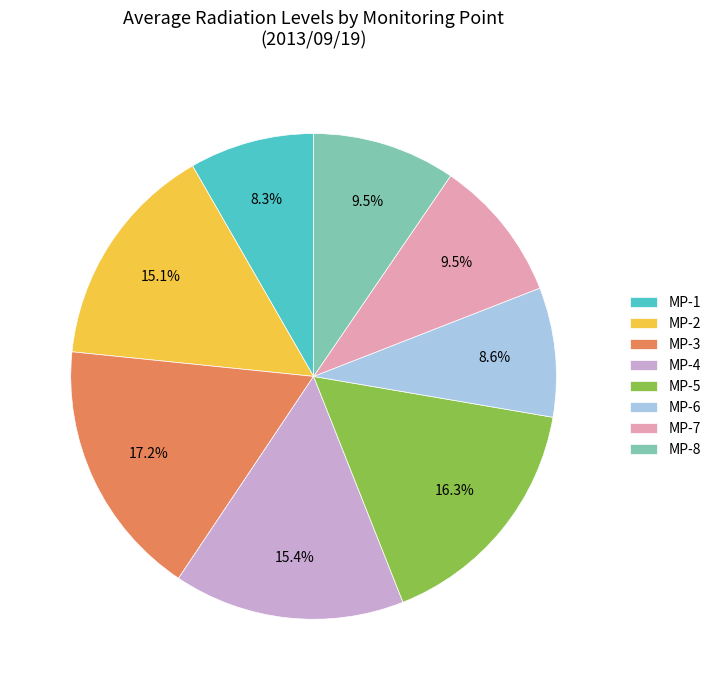

Does MP-8 represent more than half of the total?

No